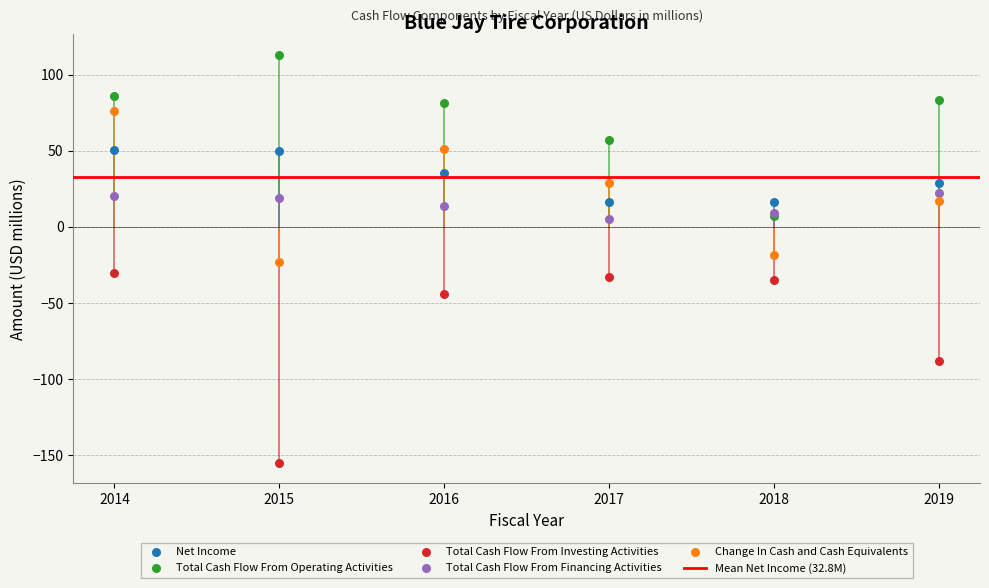

In the Total Cash Flow From Investing Activities series, what Y value is closest to -92?

-88.0